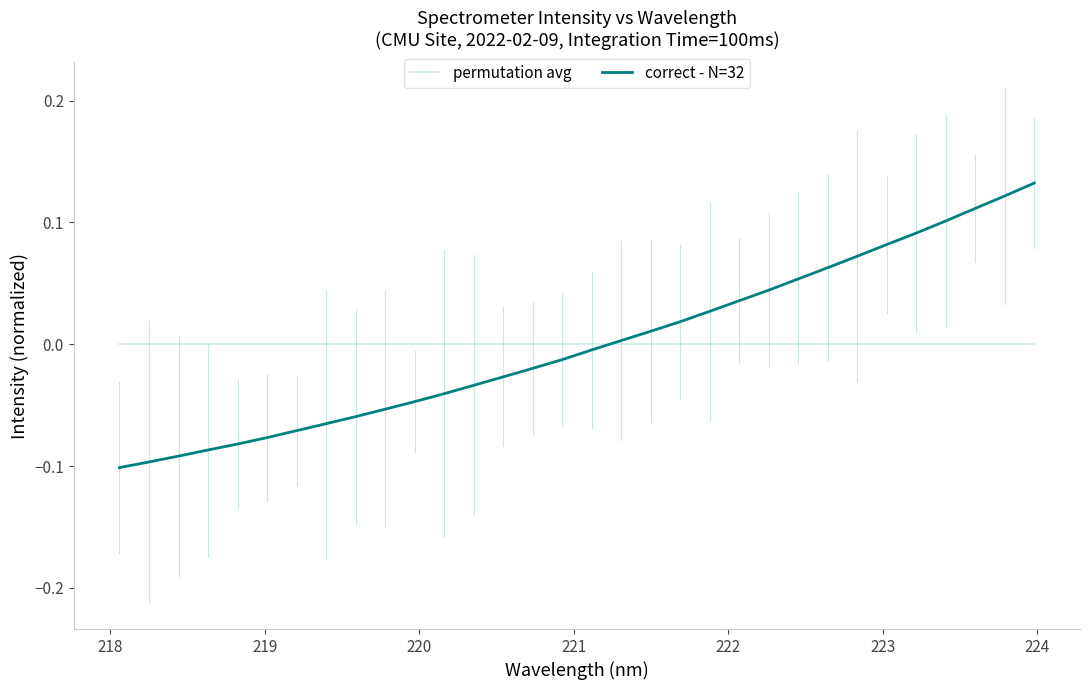

Which series has the largest range (max minus min)?

correct - N=32